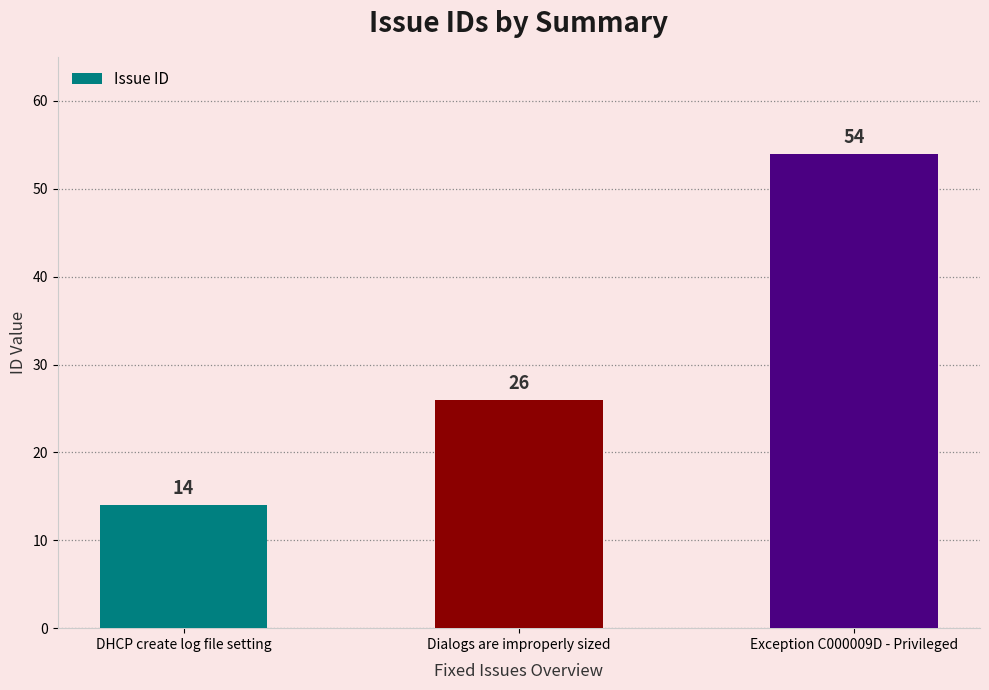

Does the chart contain any negative values?

No